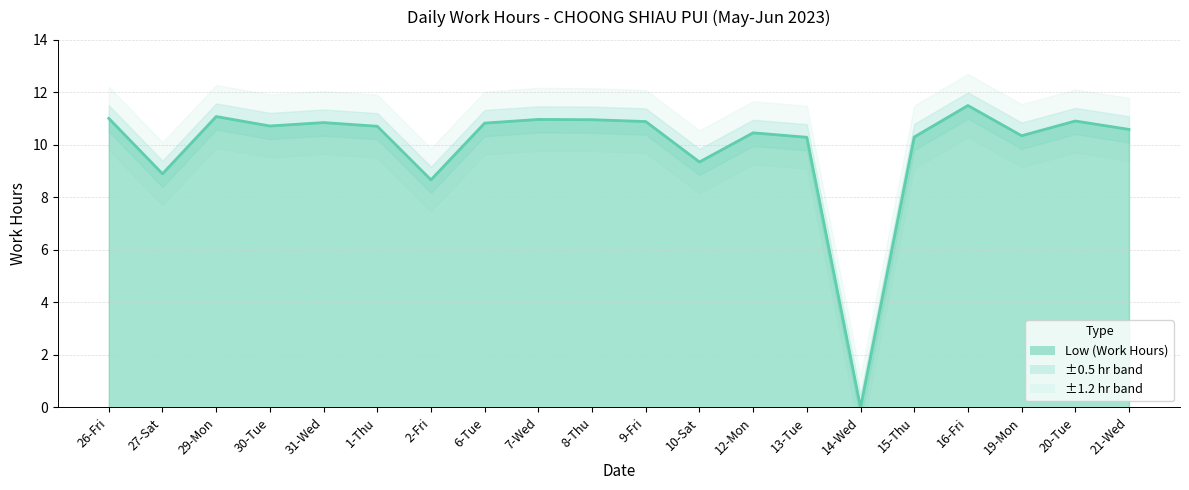

What is the label of the 2nd point from the right?

20-Tue